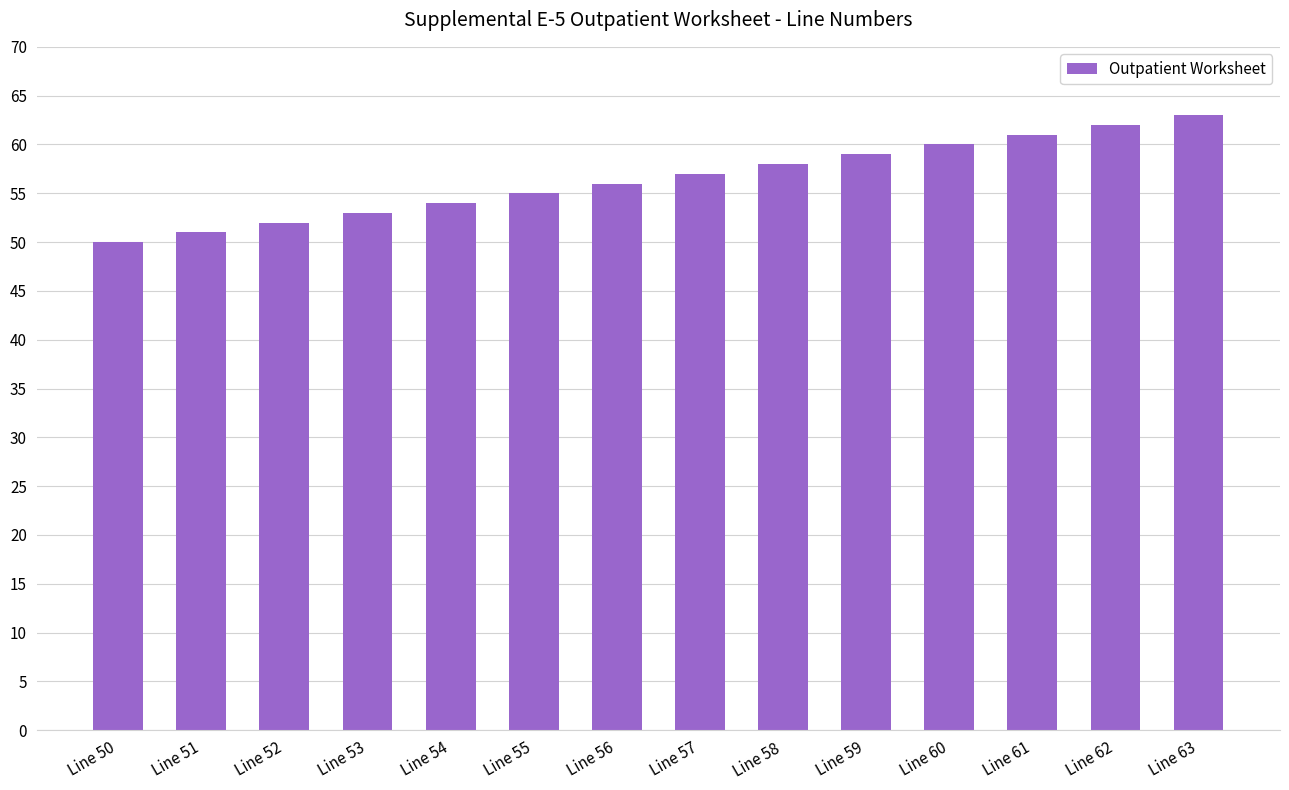

What is the difference between the values at Line 58 and Line 63?

5